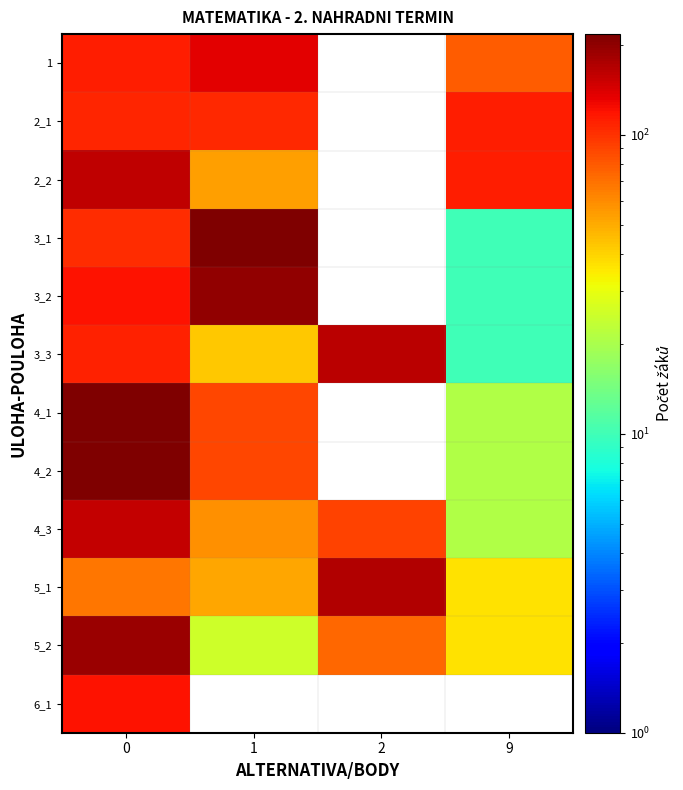

What is the difference between the maximum and minimum values in the 2_2 series?

106.0